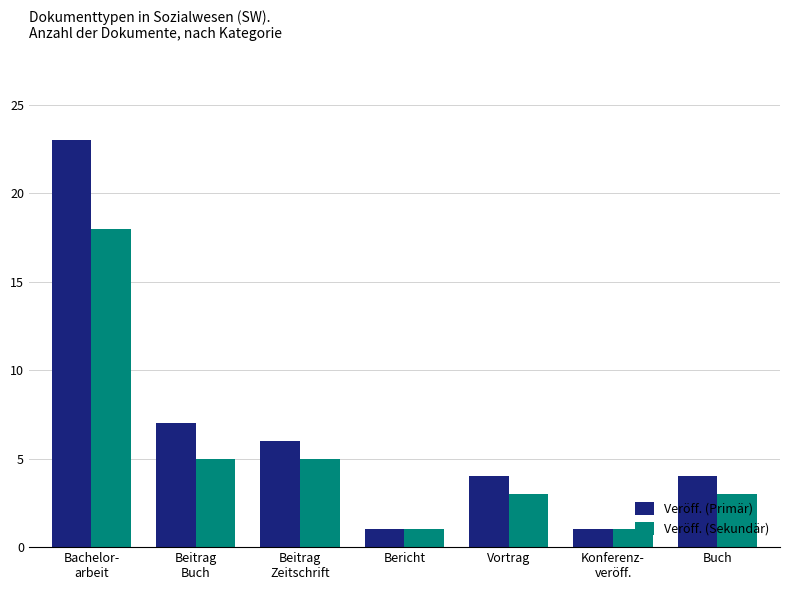

What is the difference between the maximum and minimum values in the Veröff. (Sekundär) series?

17